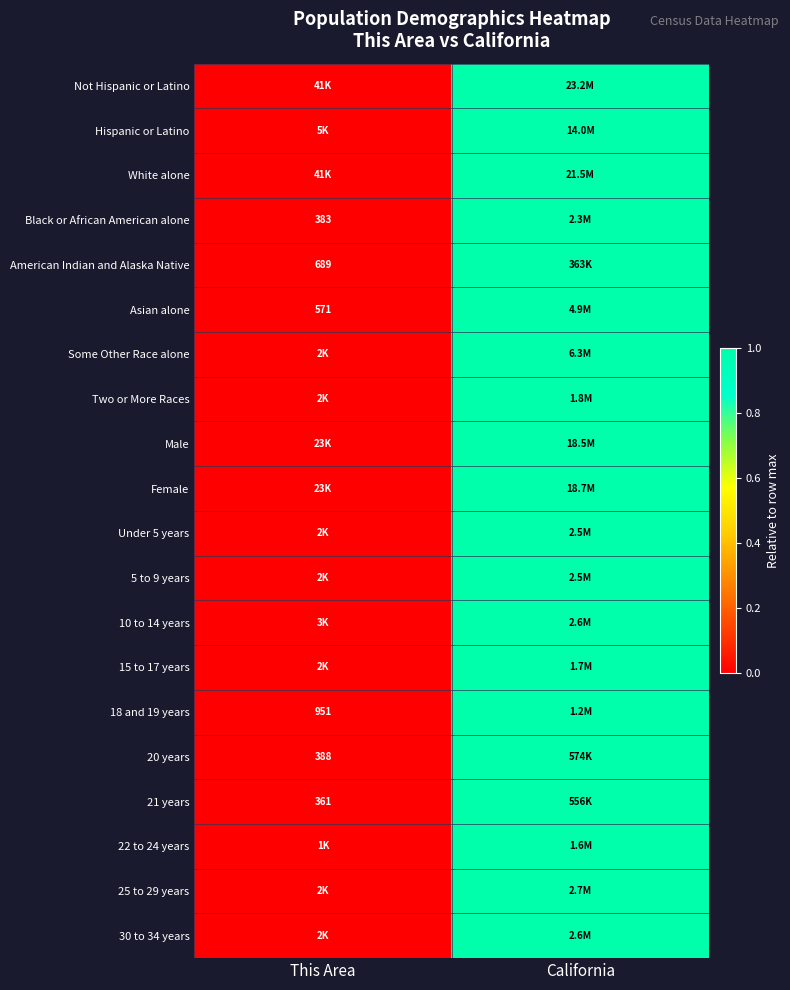

Is it true that Male equals 1.8 at California?

False